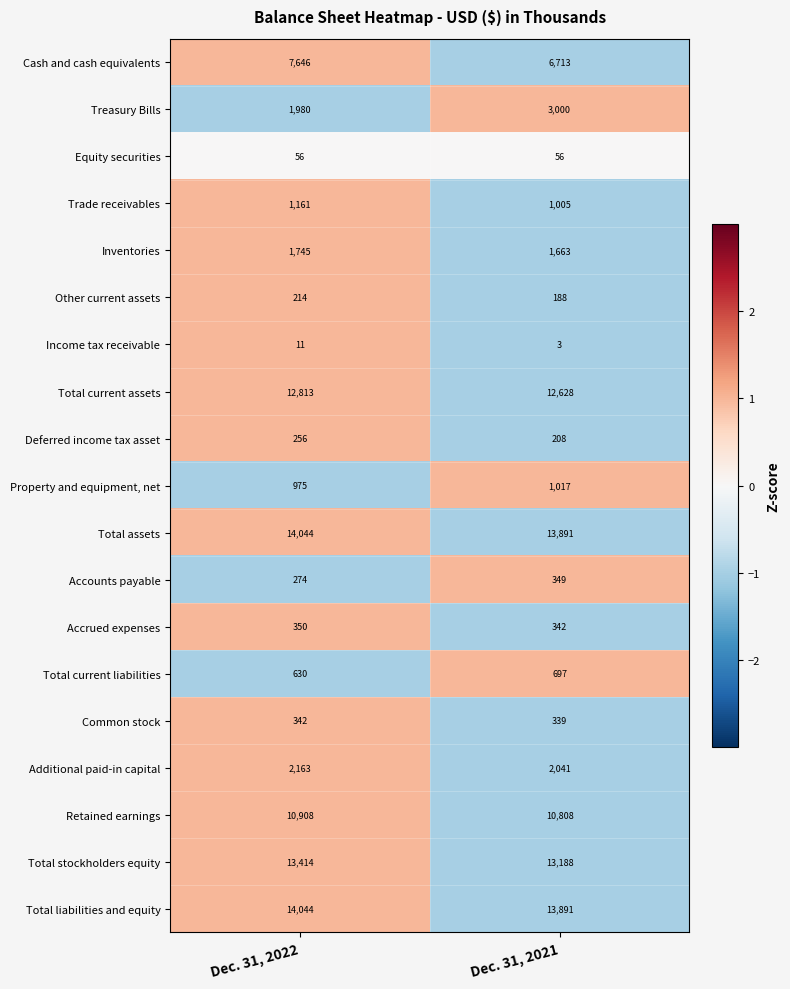

True or false: Additional paid-in capital has a value of 3068 at Dec. 31, 2022.

False